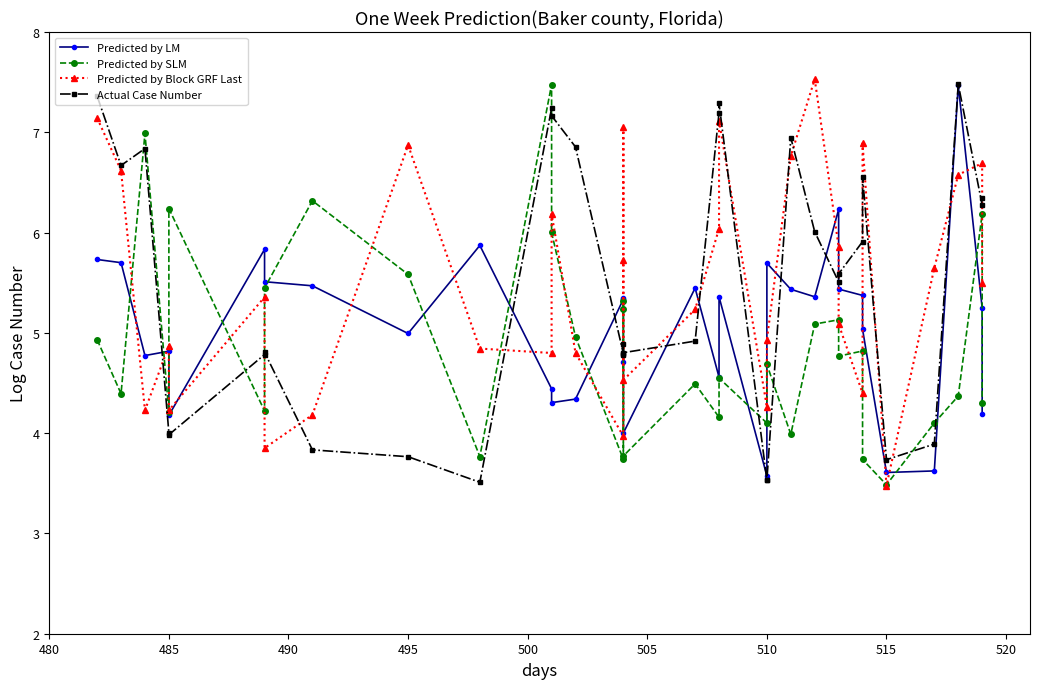

What is the highest value of the Predicted by LM series?

7.5